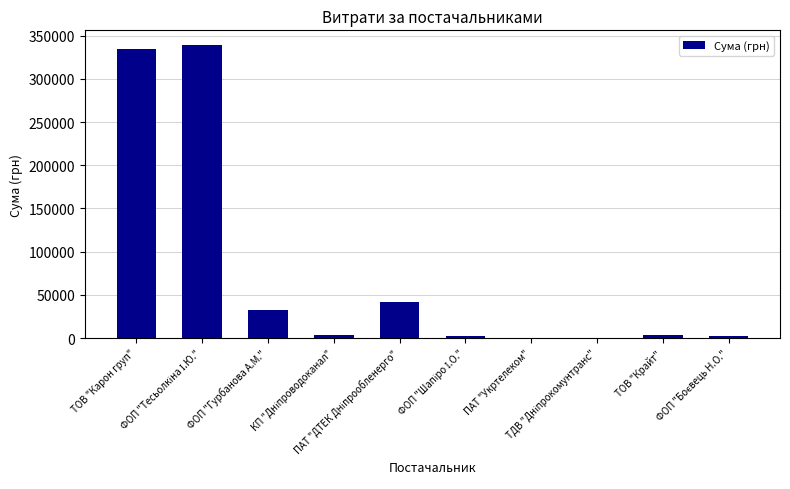

What is the sum of all values?

758615.3